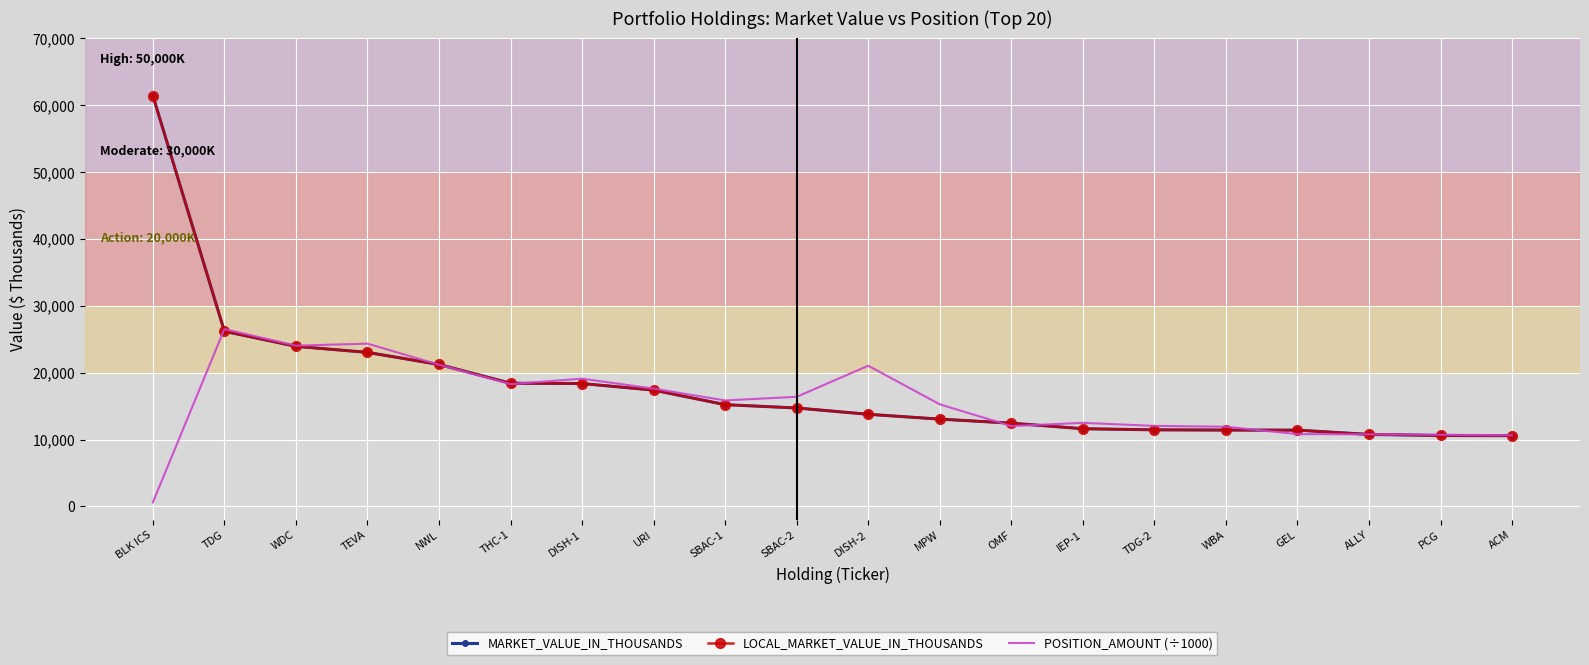

The value of LOCAL_MARKET_VALUE_IN_THOUSANDS at DISH-1 is 18385.0. True or false?

True